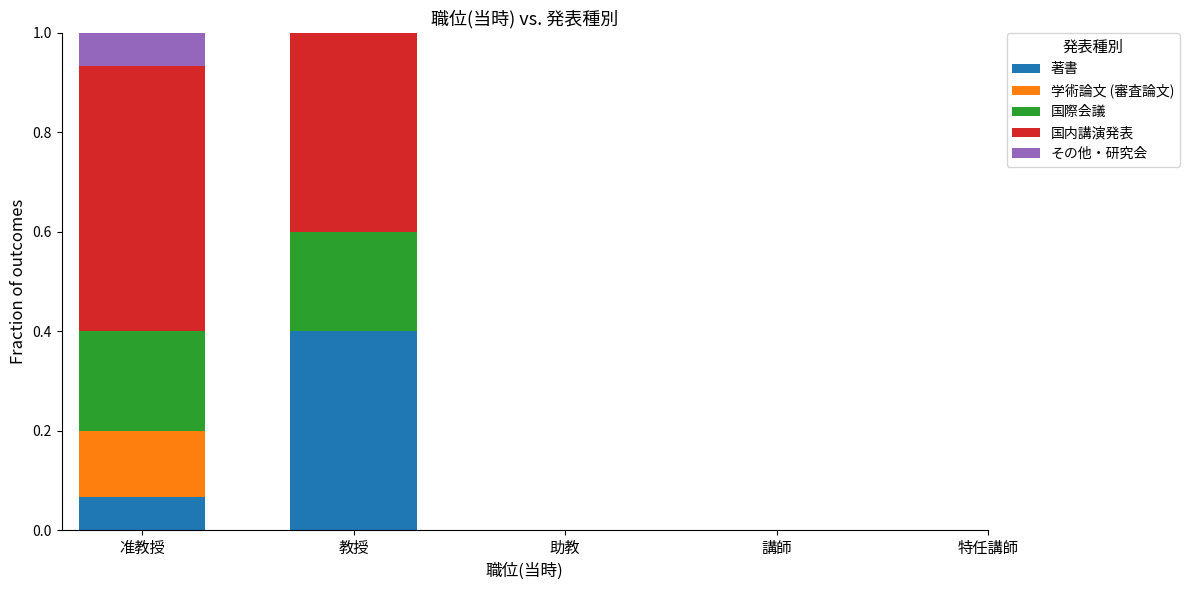

At which label does 著書 reach its peak?

教授